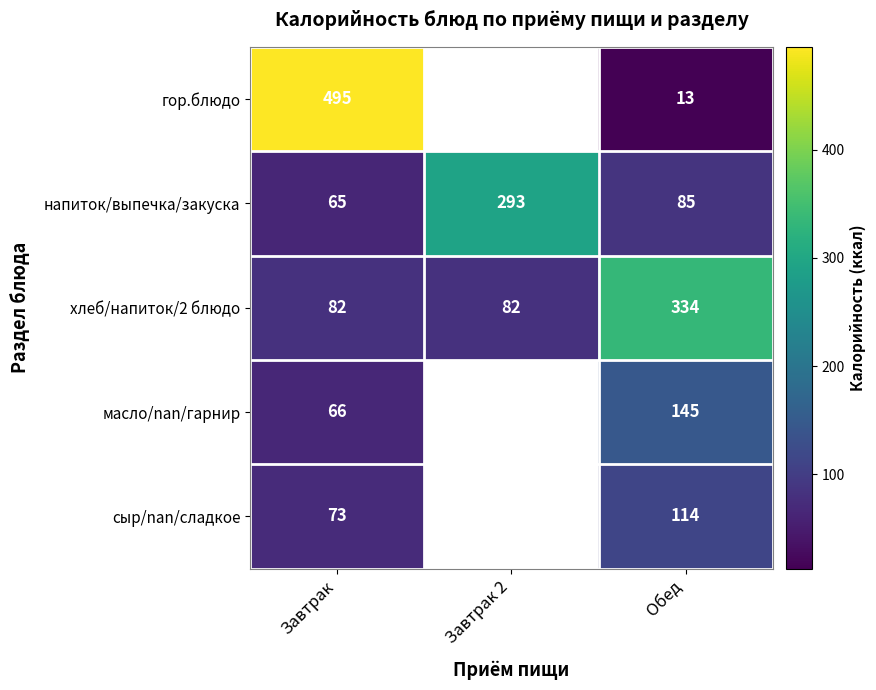

The value of сыр/nan/сладкое at Завтрак is 99. True or false?

False